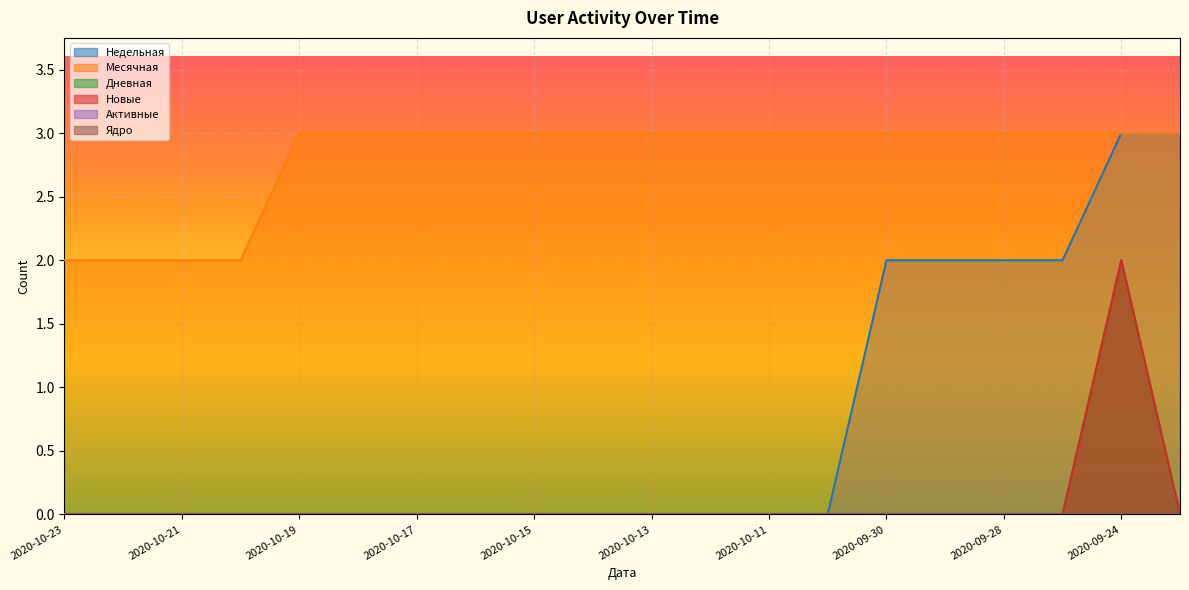

Does the chart display data point markers on the line(s)?

No